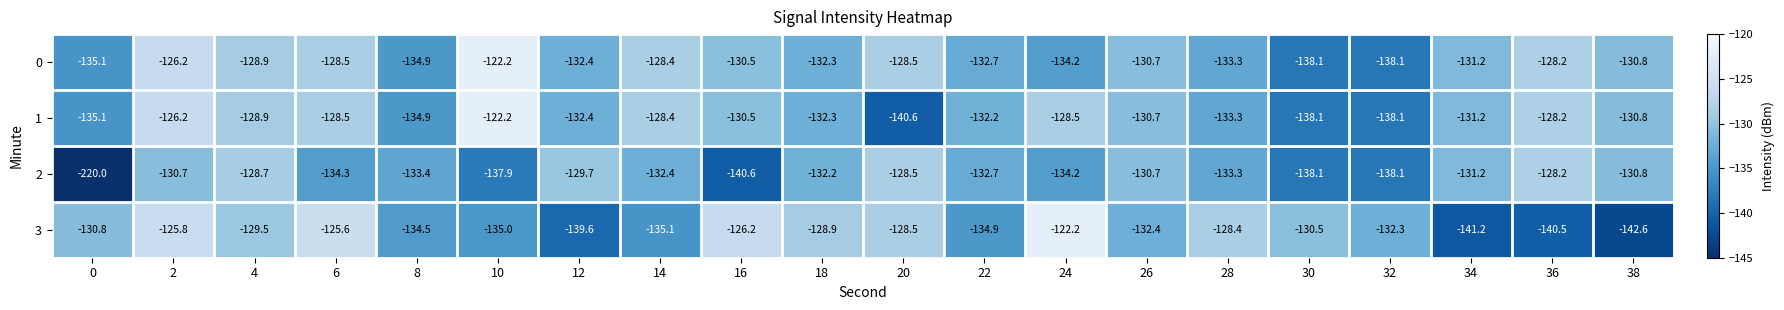

What is the total value across all series at 16?

-527.8